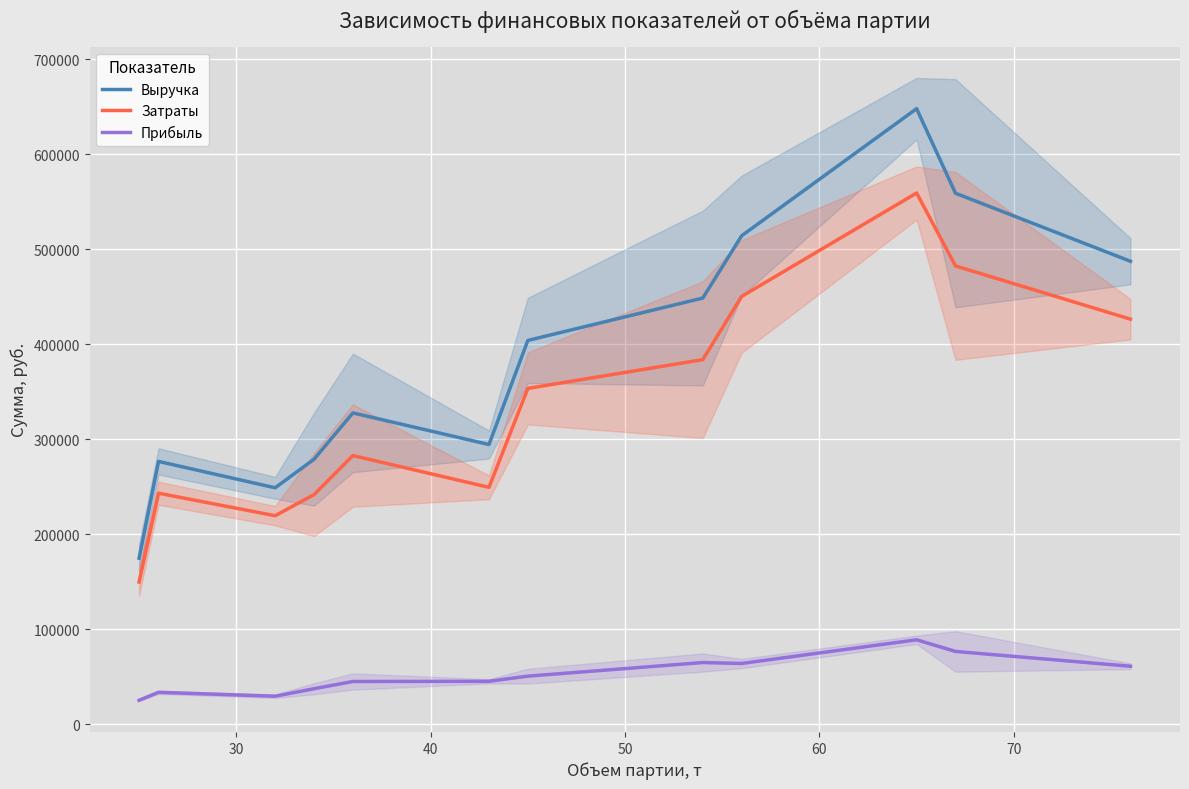

True or false: Прибыль and Затраты intersect in this chart.

False